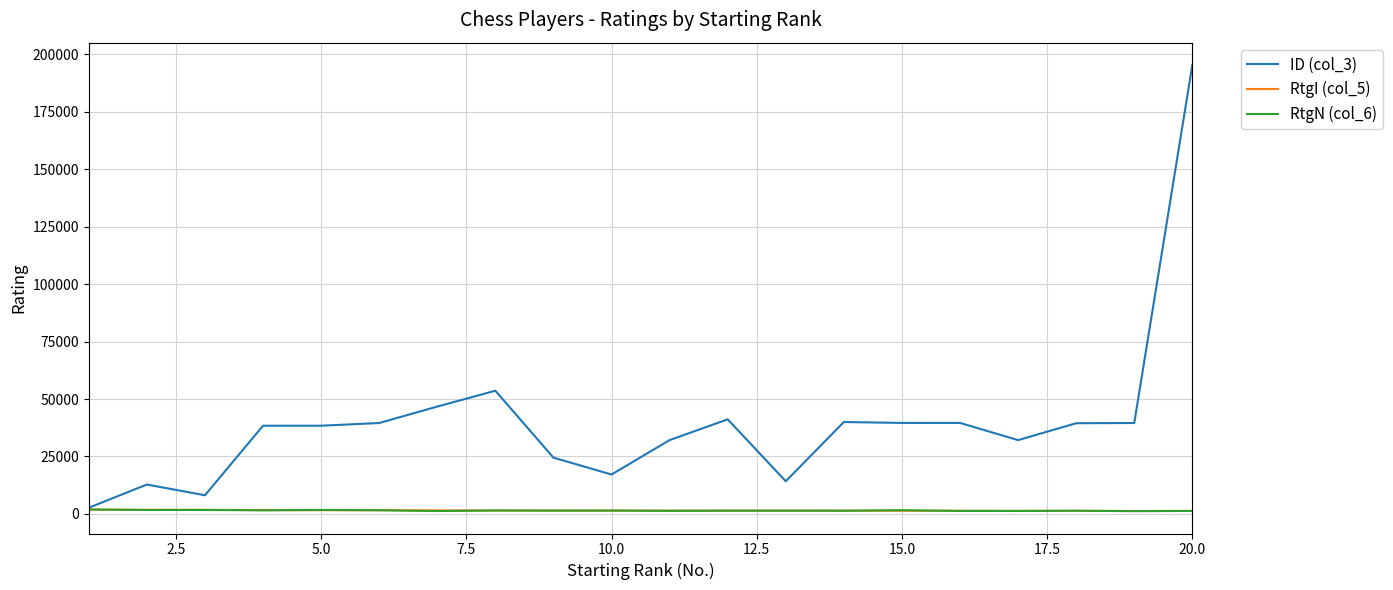

What is the greatest value displayed?

195436